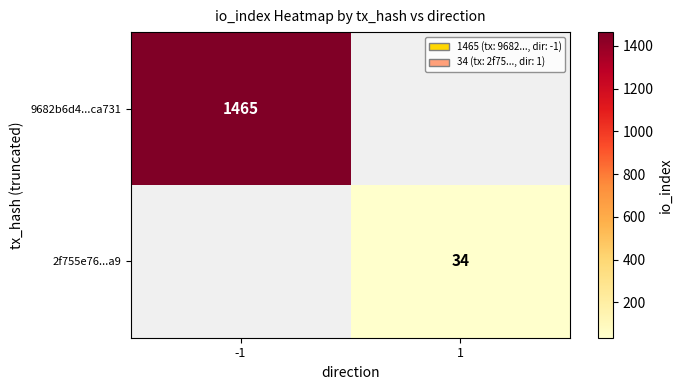

The value of 2f755e76...a9 at 1 is 49. True or false?

False